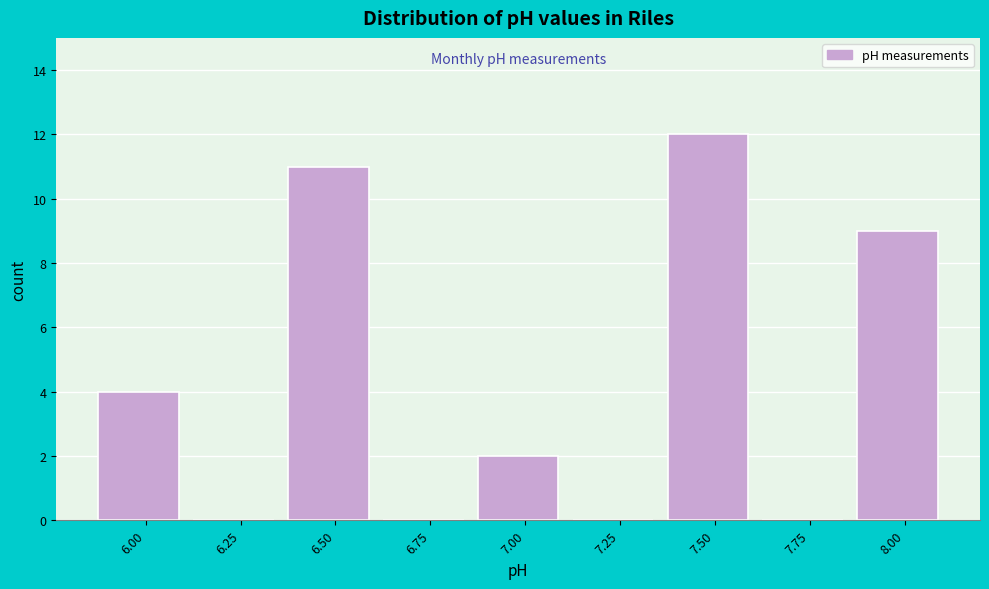

Reading left to right, transcribe all the data shown in this chart.

6.00=4	6.25=0	6.50=11	6.75=0	7.00=2	7.25=0	7.50=12	7.75=0	8.00=9